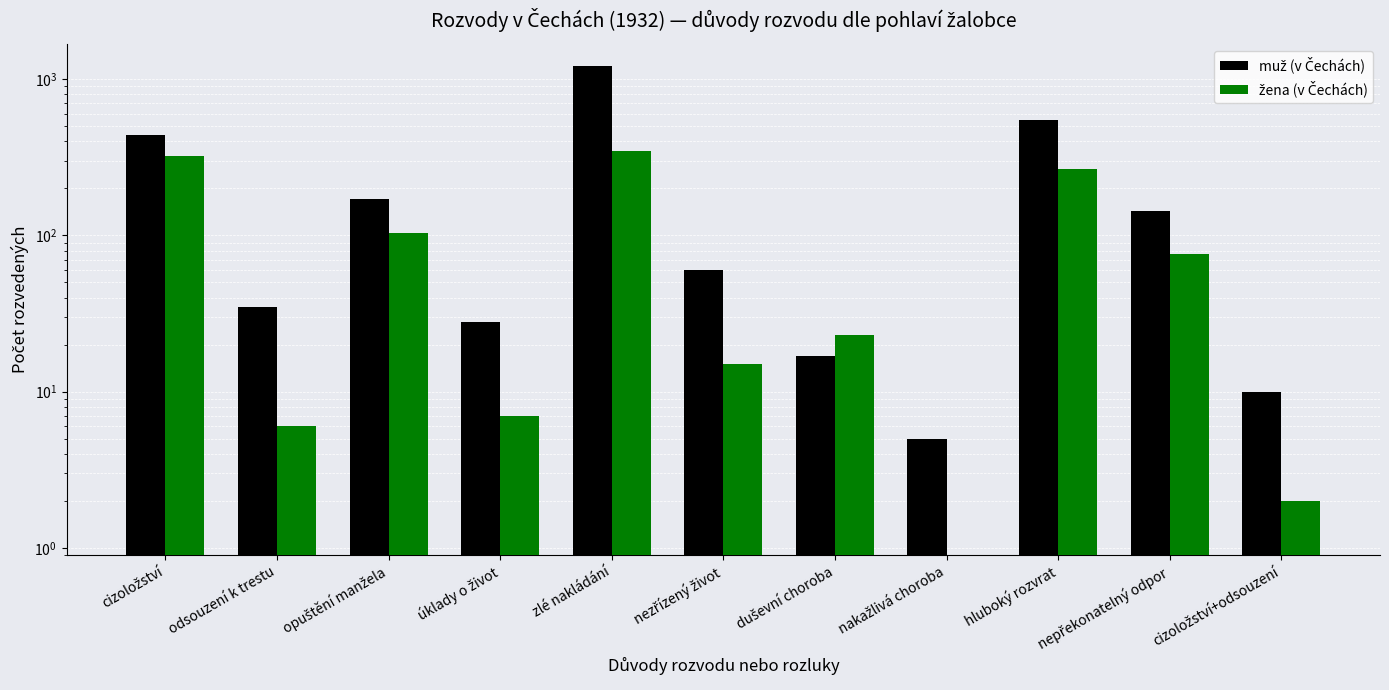

What is the difference between the maximum and minimum values in the muž (v Čechách) series?

1210